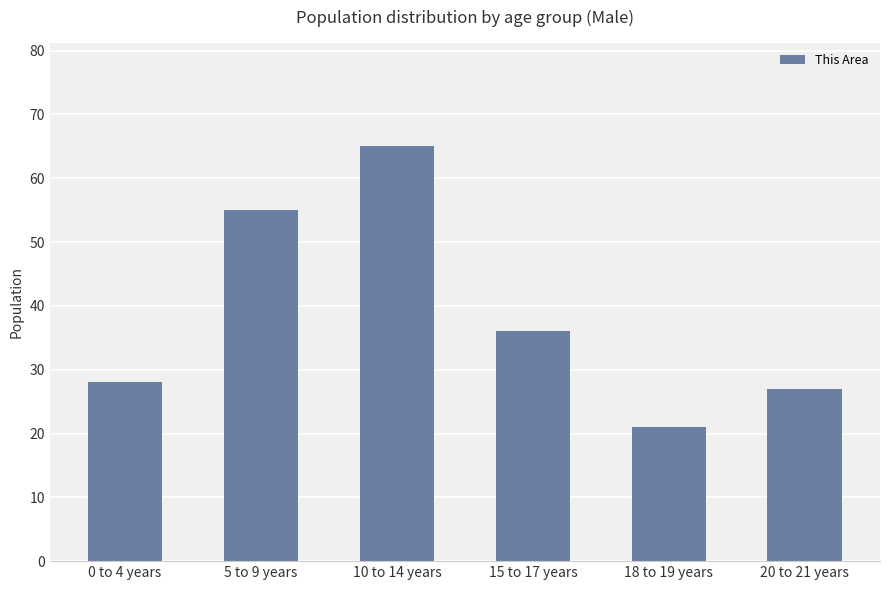

Reading left to right, what are all the values shown in this chart?

0 to 4 years=28	5 to 9 years=55	10 to 14 years=65	15 to 17 years=36	18 to 19 years=21	20 to 21 years=27